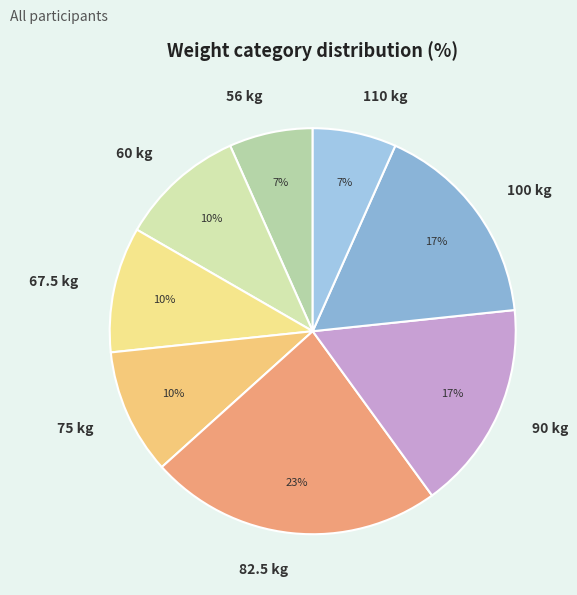

What is the ratio of the value at 90 to the value at 75?

1.7